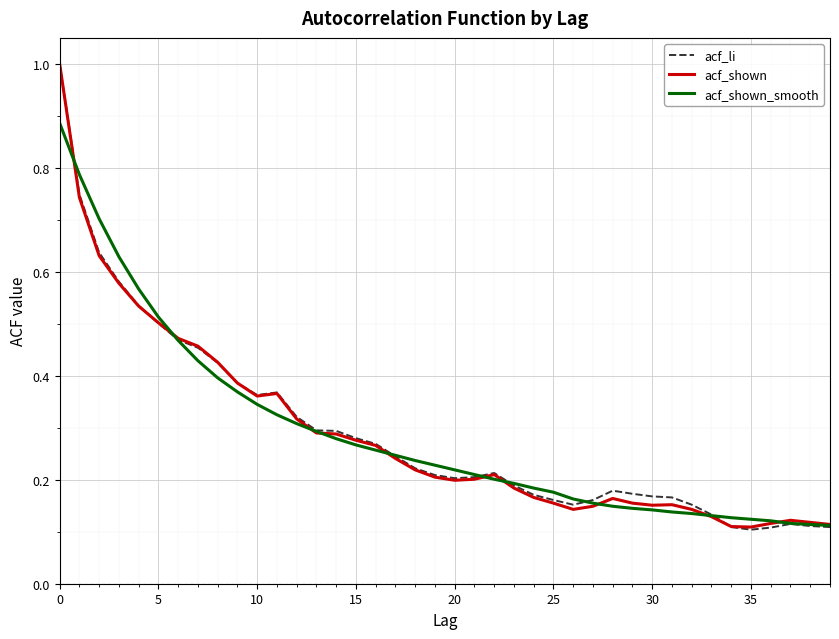

True or false: acf_shown_smooth has more than 1 interior local peaks.

False